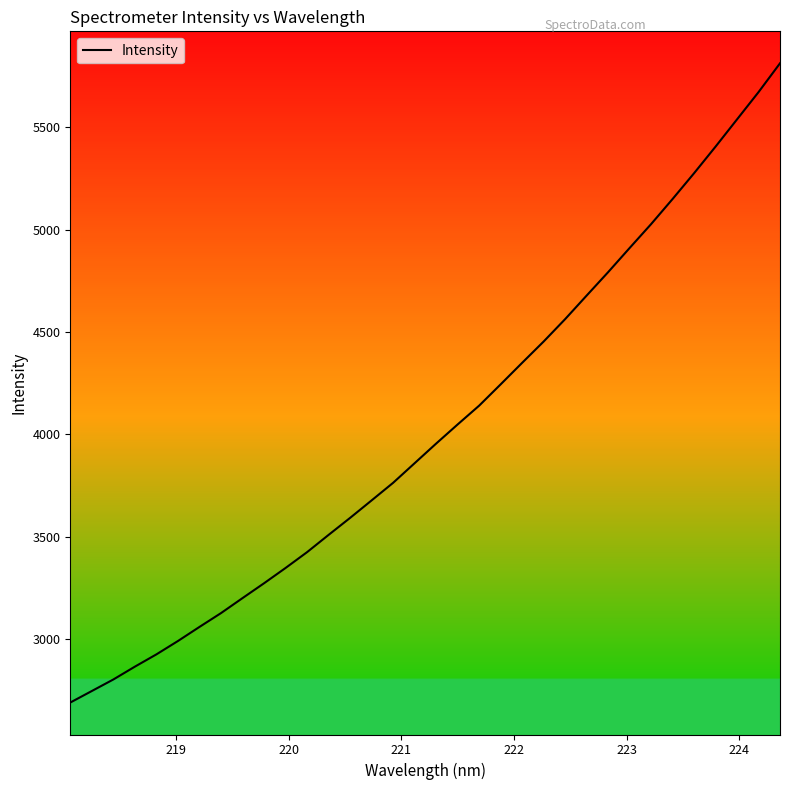

Does the chart have visible grid lines?

No